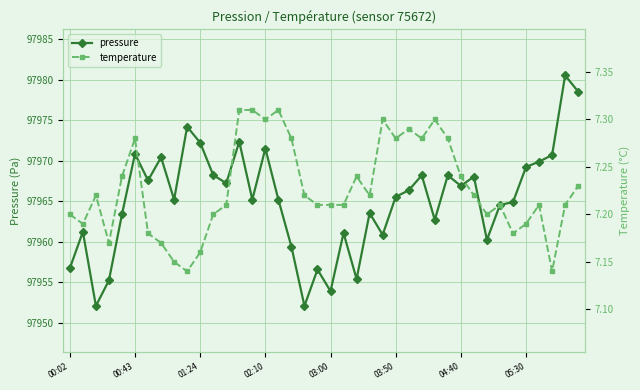

The temperature series shows 10.0 at 12. True or false?

False